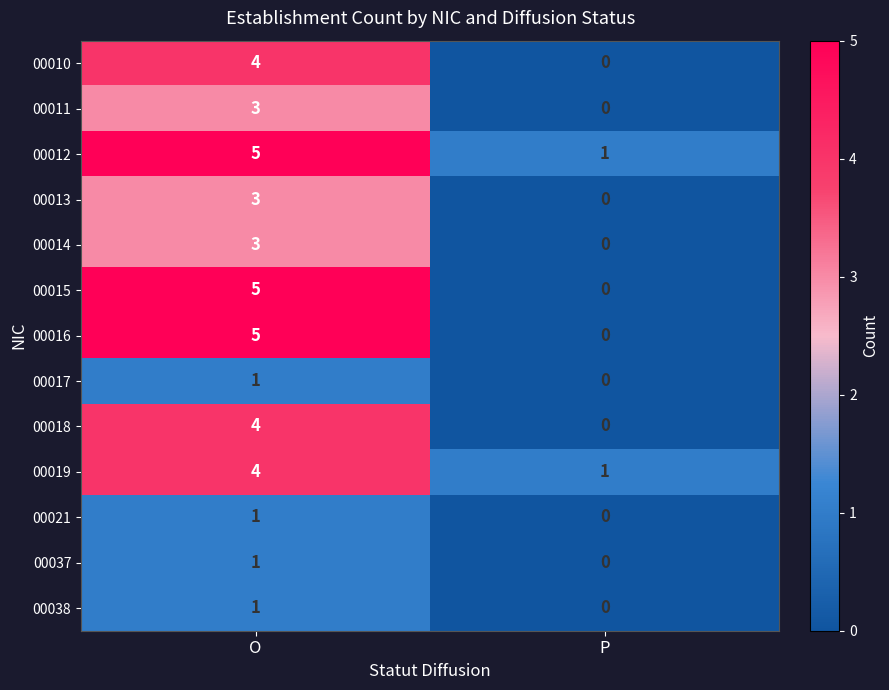

The 00038 series shows 1 at O. True or false?

True